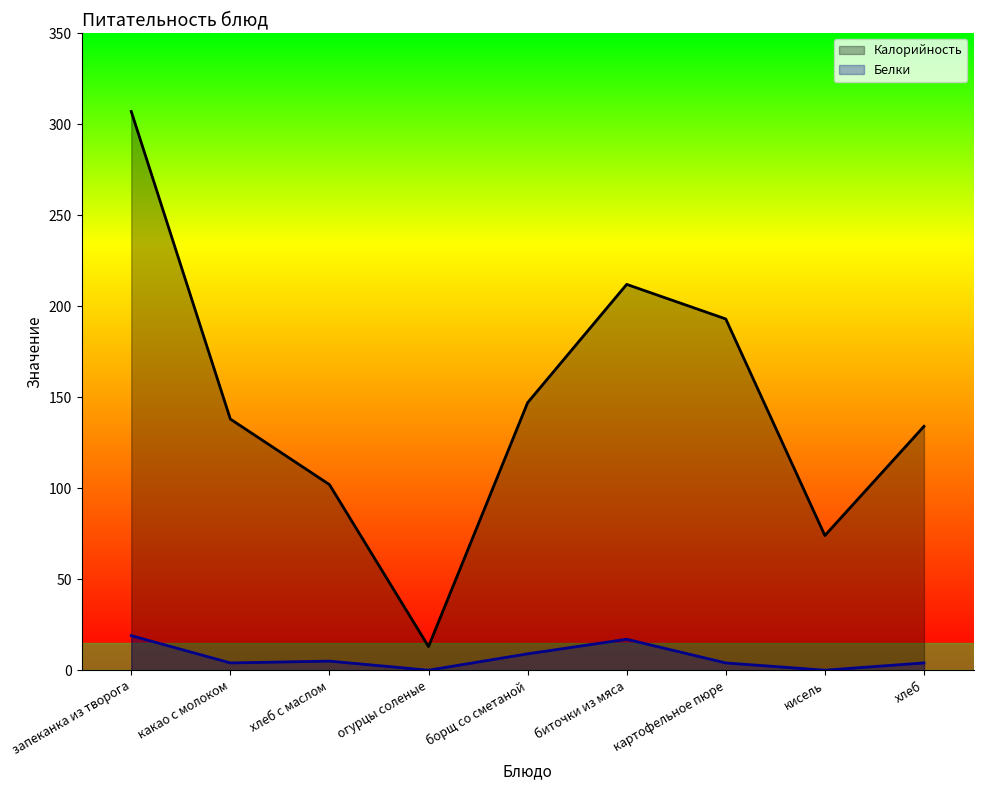

What is the value of the Белки point at the 5th from the left?

9